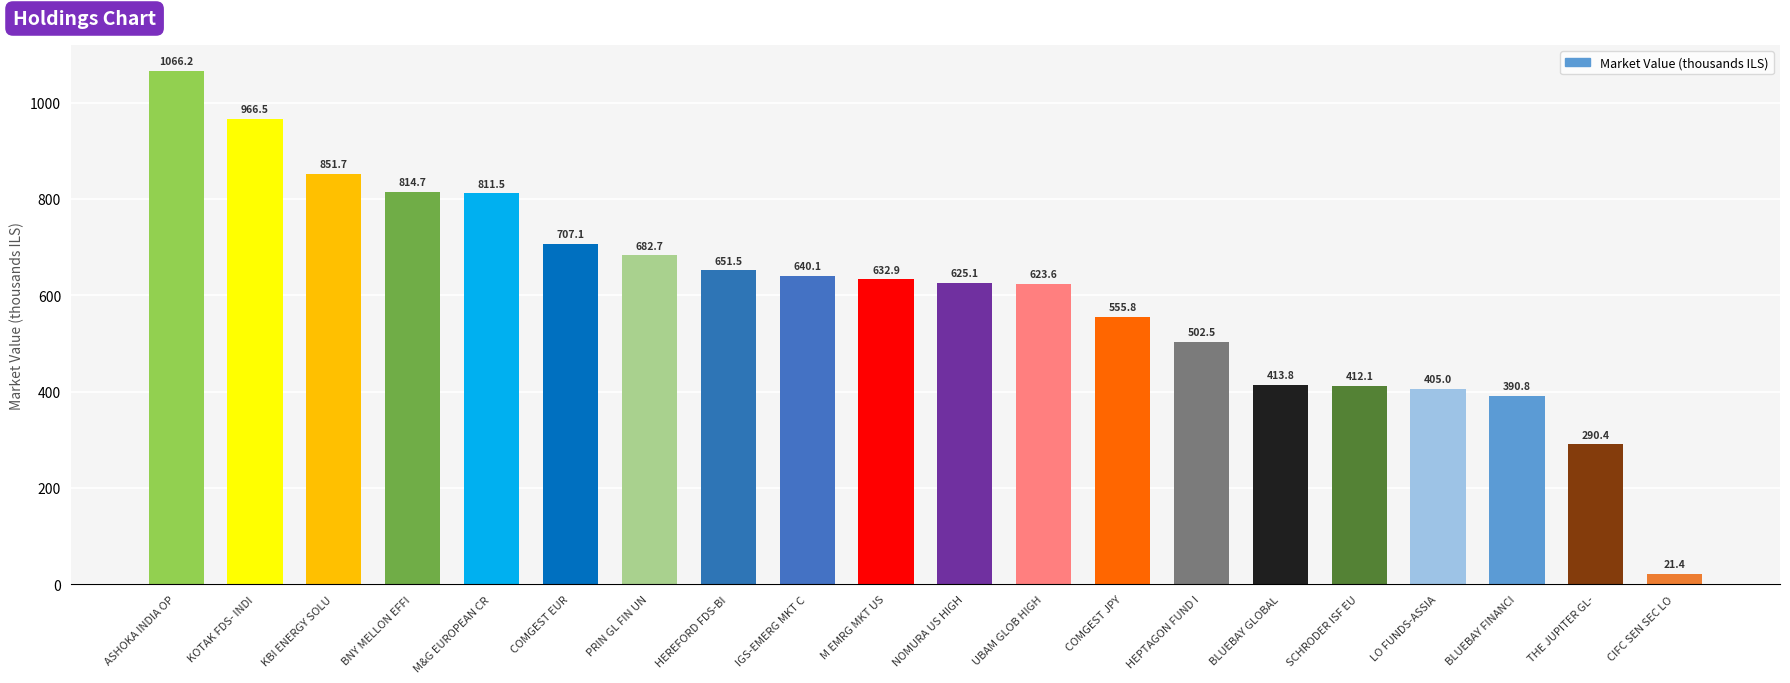

What is the average value?

603.3